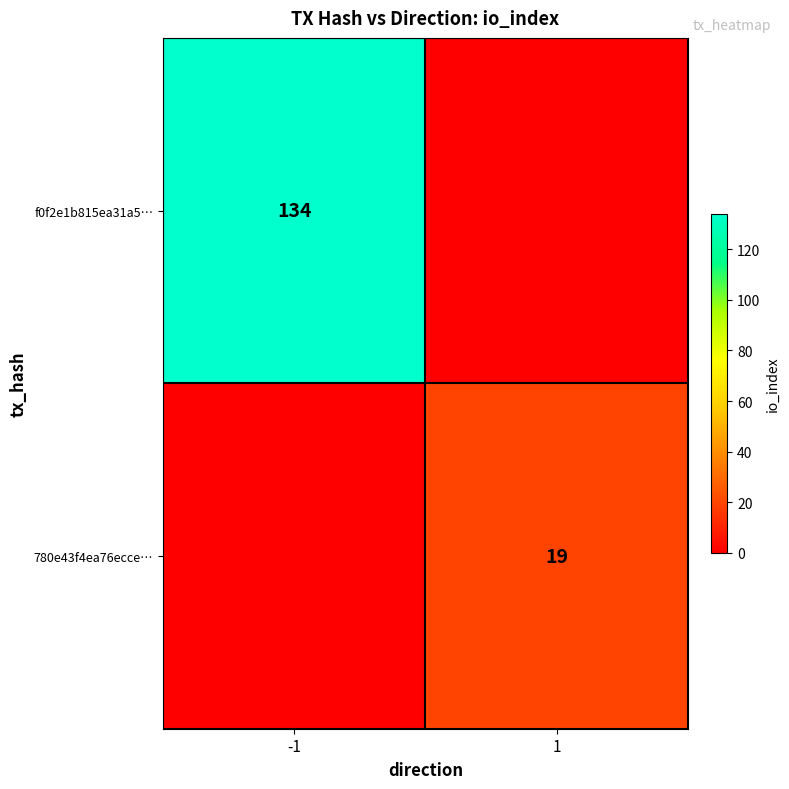

Is the value of 780e43f4ea76ecce… at 1 greater than the value of f0f2e1b815ea31a5… at -1?

No